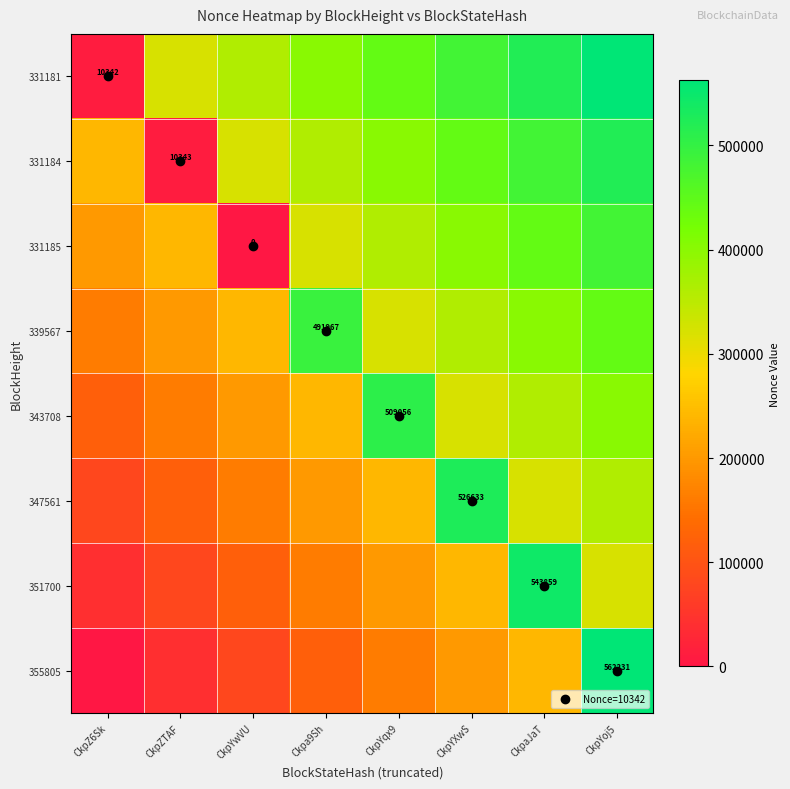

What is the spread (max minus min) of values at CkpZTAF?

310931.9